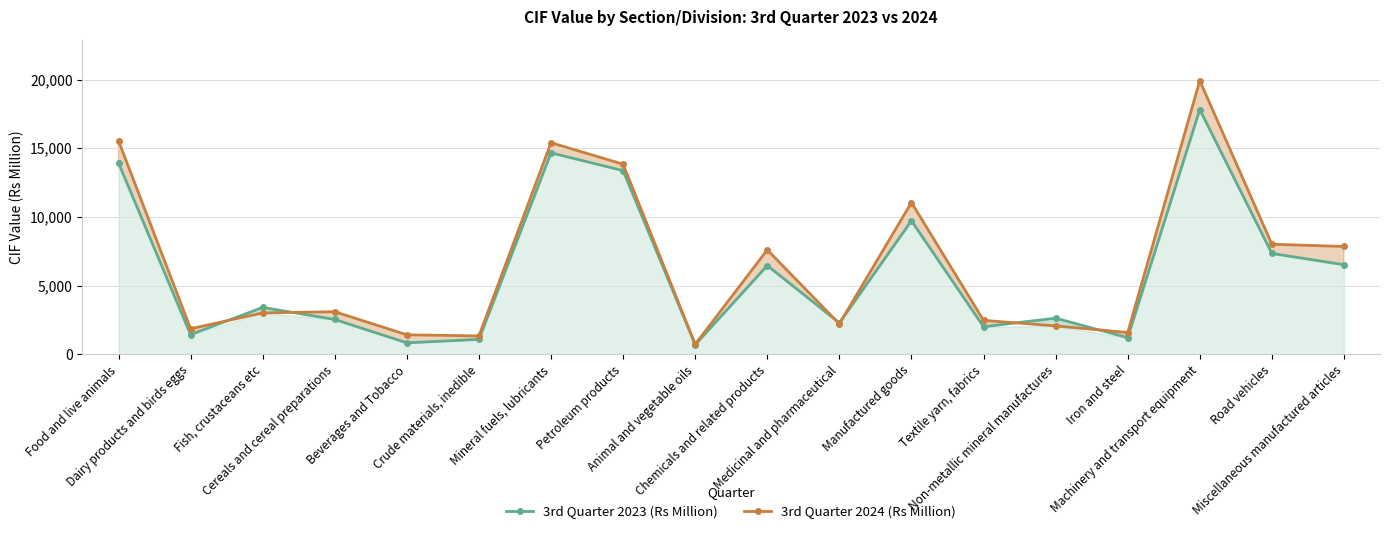

List the labels in order of 3rd Quarter 2023 (Rs Million) value, largest first.

Machinery and transport equipment, Mineral fuels, lubricants, Food and live animals, Petroleum products, Manufactured goods, Road vehicles, Miscellaneous manufactured articles, Chemicals and related products, Fish, crustaceans etc, Non-metallic mineral manufactures, Cereals and cereal preparations, Medicinal and pharmaceutical, Textile yarn, fabrics, Dairy products and birds eggs, Iron and steel, Crude materials, inedible, Beverages and Tobacco, Animal and vegetable oils